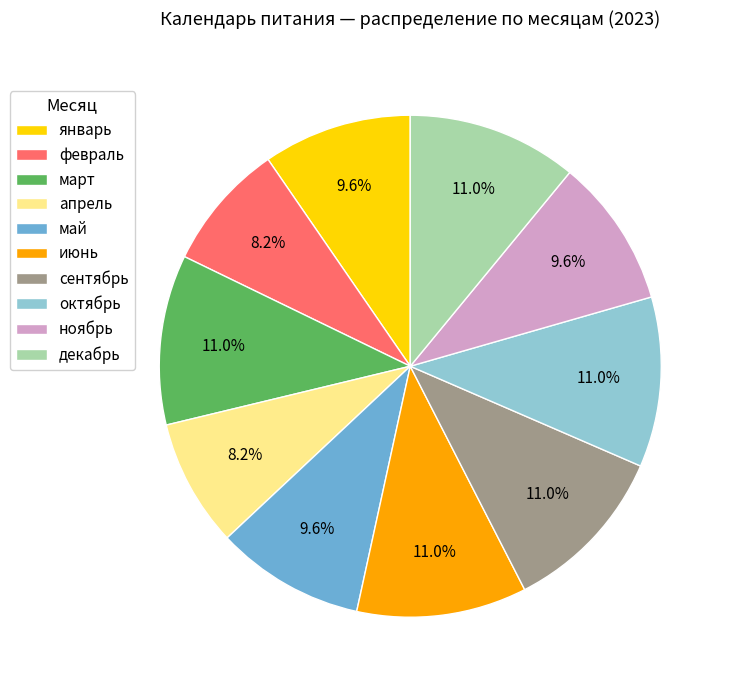

Does ноябрь account for over 50% of the chart?

No